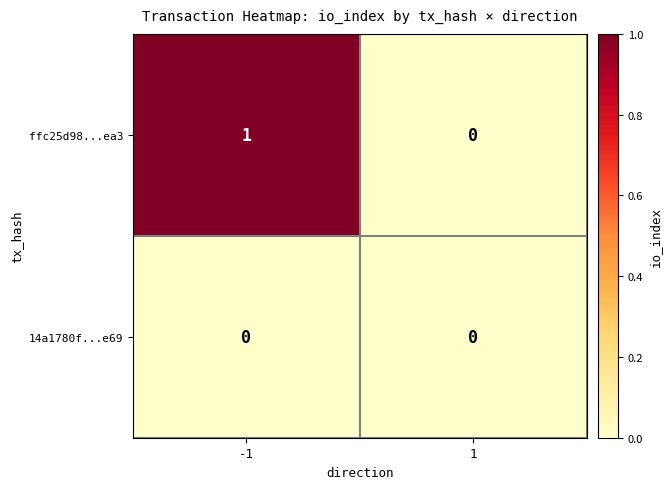

The value of 14a1780f...e69 at 1 is 0. True or false?

True